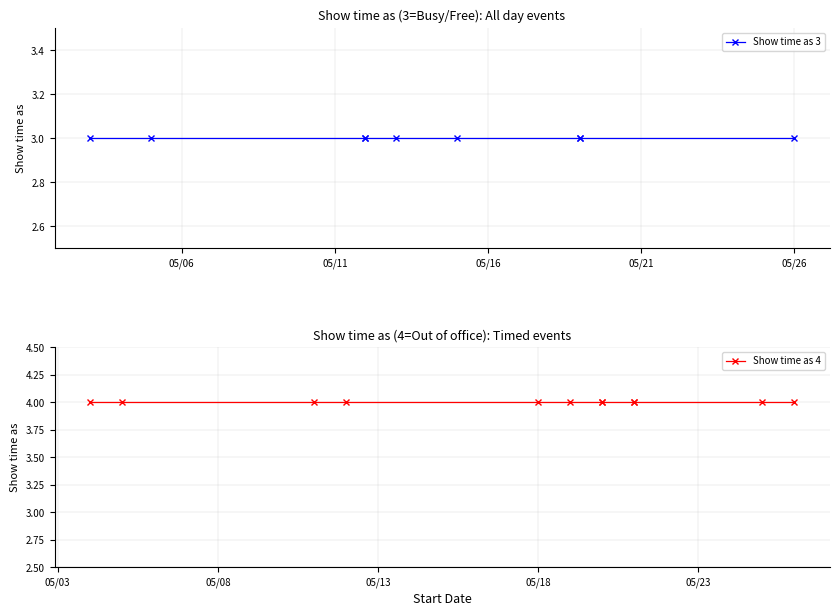

Rank the categories by value from lowest to highest.

5/3/2018, 5/5/2018, 5/12/2018, 5/12/2018, 5/13/2018, 5/15/2018, 5/19/2018, 5/19/2018, 5/26/2018, 5/4/2018, 5/5/2018, 5/11/2018, 5/12/2018, 5/18/2018, 5/19/2018, 5/20/2018, 5/20/2018, 5/21/2018, 5/21/2018, 5/25/2018, 5/26/2018